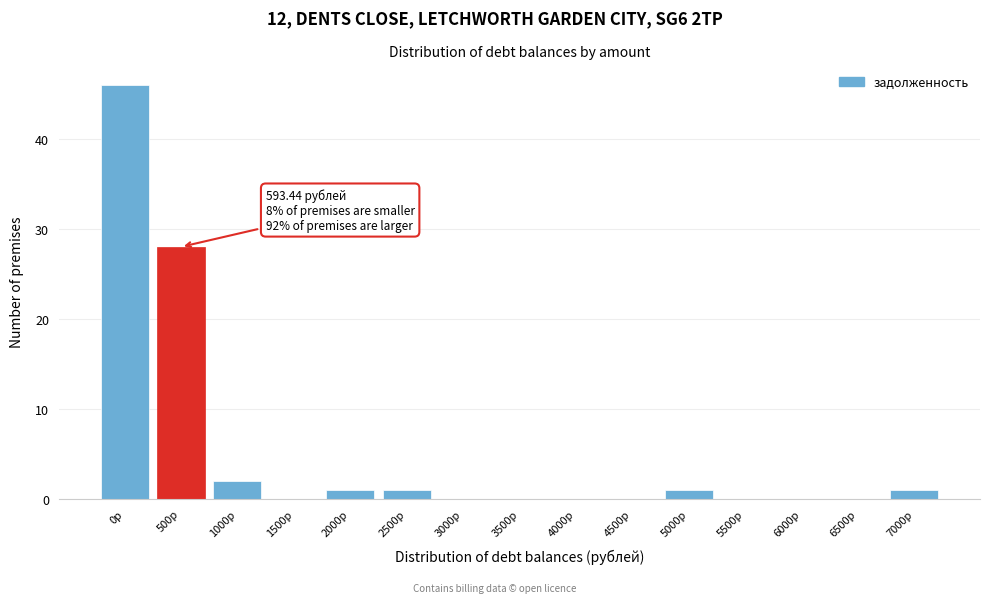

Reading right to left, extract all data points from this chart.

7000р=1	6500р=0	6000р=0	5500р=0	5000р=1	4500р=0	4000р=0	3500р=0	3000р=0	2500р=1	2000р=1	1500р=0	1000р=2	500р=28	0р=46